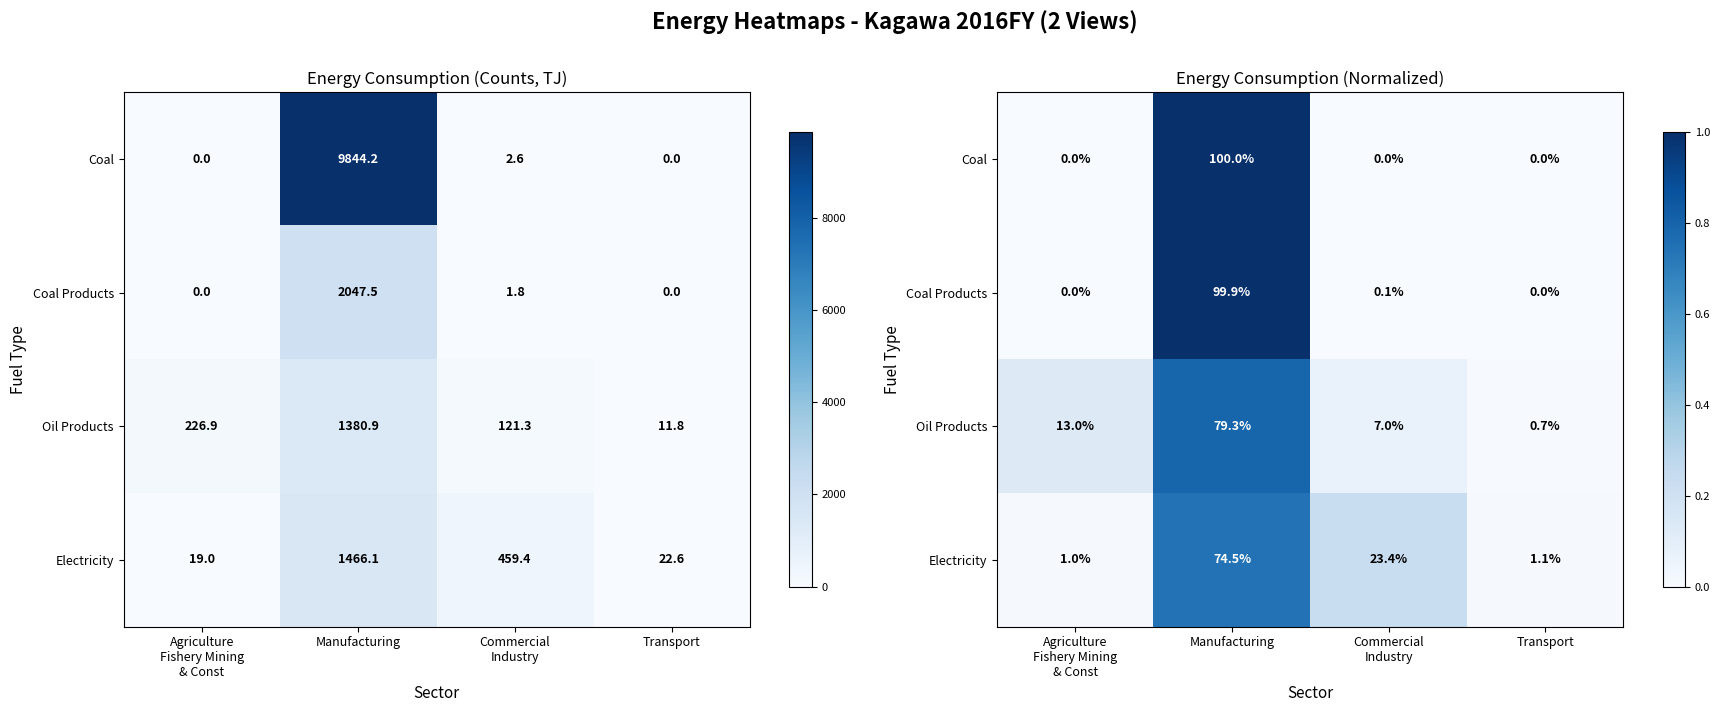

Which series has the largest range (max minus min)?

Coal